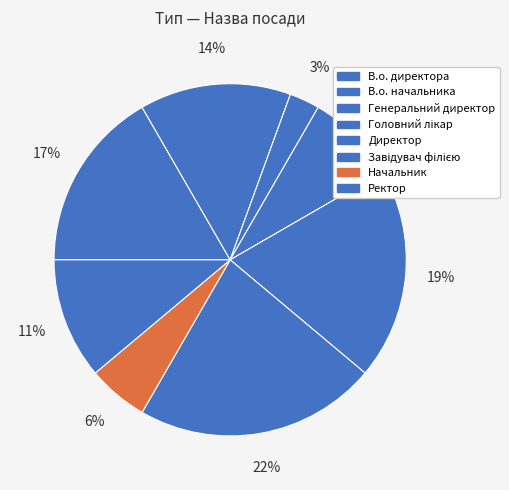

To the nearest percent, what is the average slice percentage?

12%